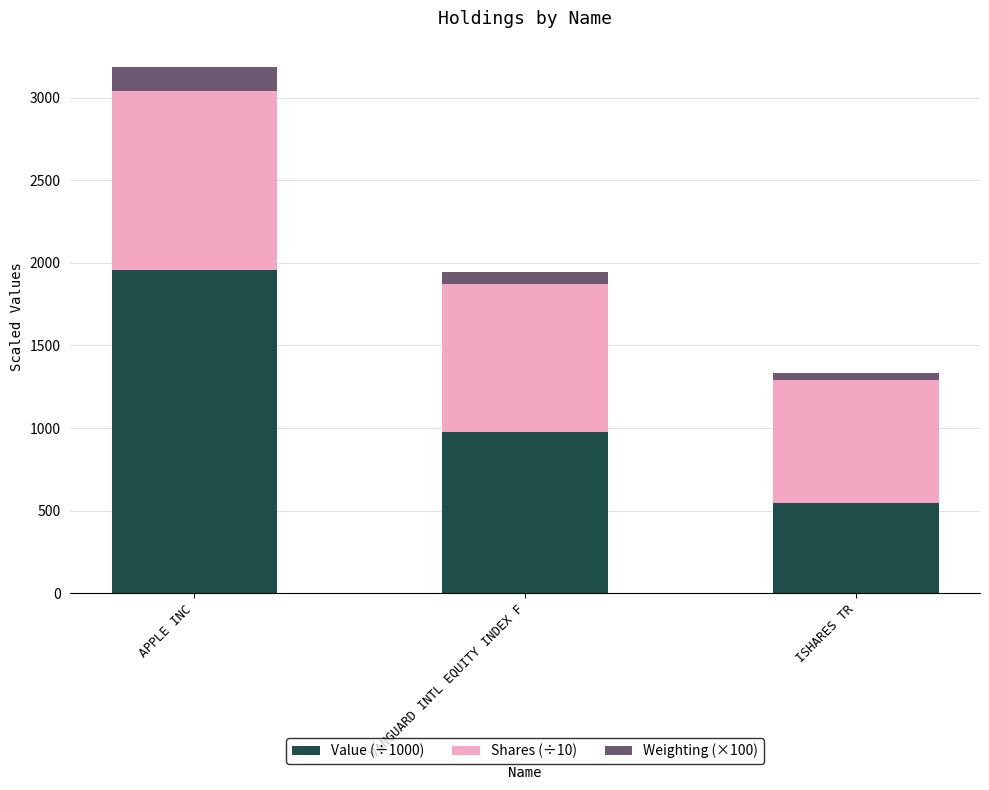

At which label does Value (÷1000) reach its minimum?

ISHARES TR